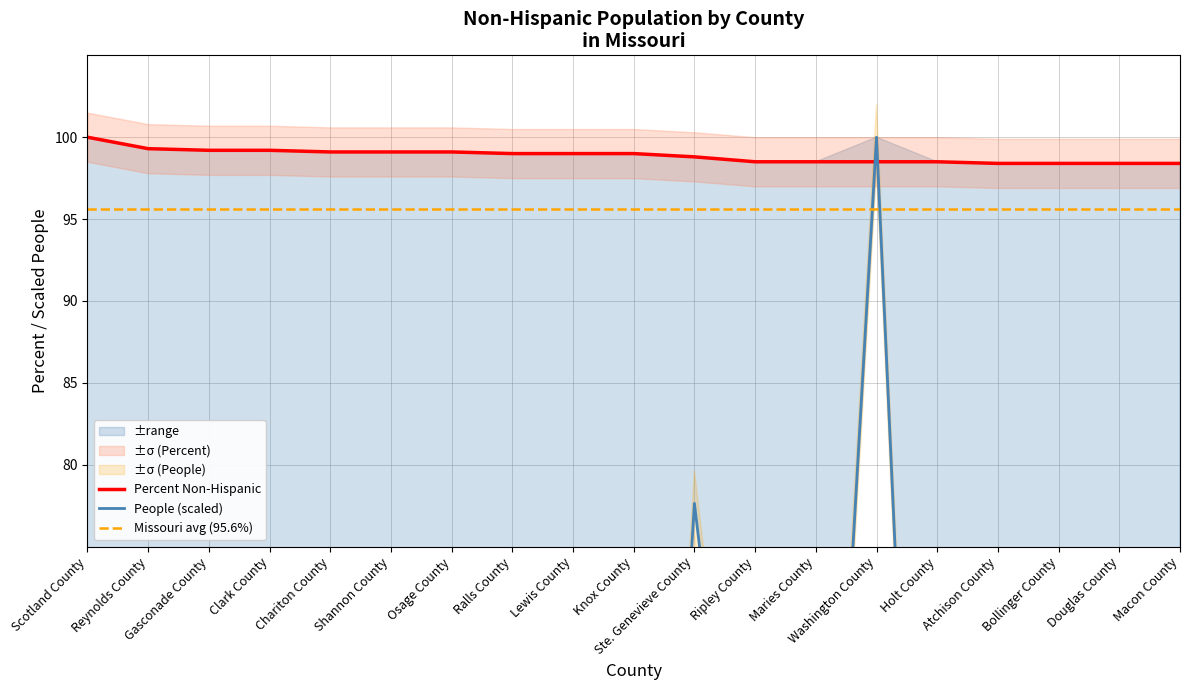

What is the average value of the People (Non-Hispanic) series?

43.0